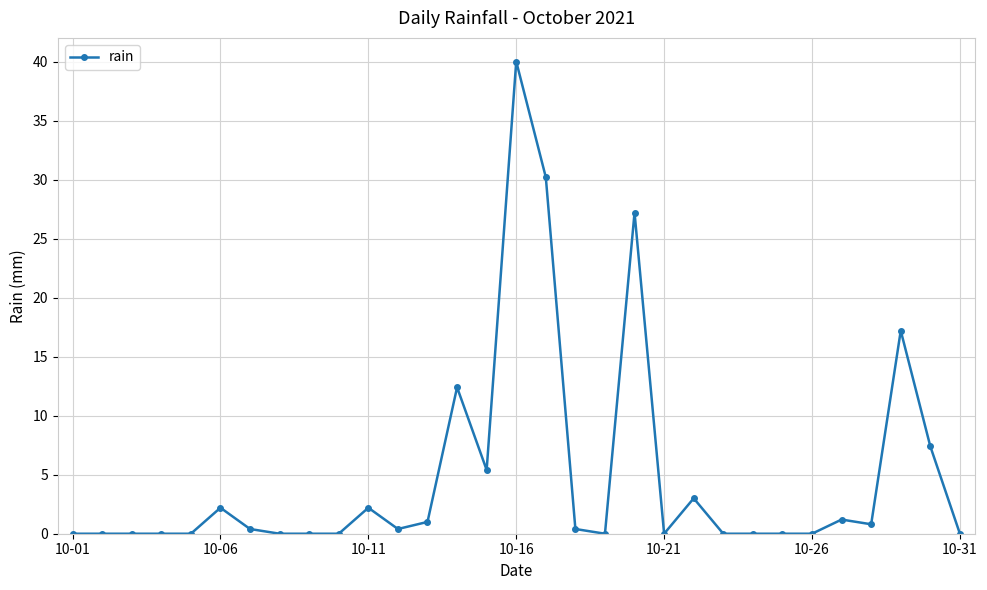

Reading left to right, extract all data points from this chart.

0.0	0.0	0.0	0.0	0.0	2.2	0.4	0.0	0.0	0.0	2.2	0.4	1.0	12.4	5.4	40.0	30.2	0.4	0.0	27.2	0.0	3.0	0.0	0.0	0.0	0.0	1.2	0.8	17.2	7.4	0.0